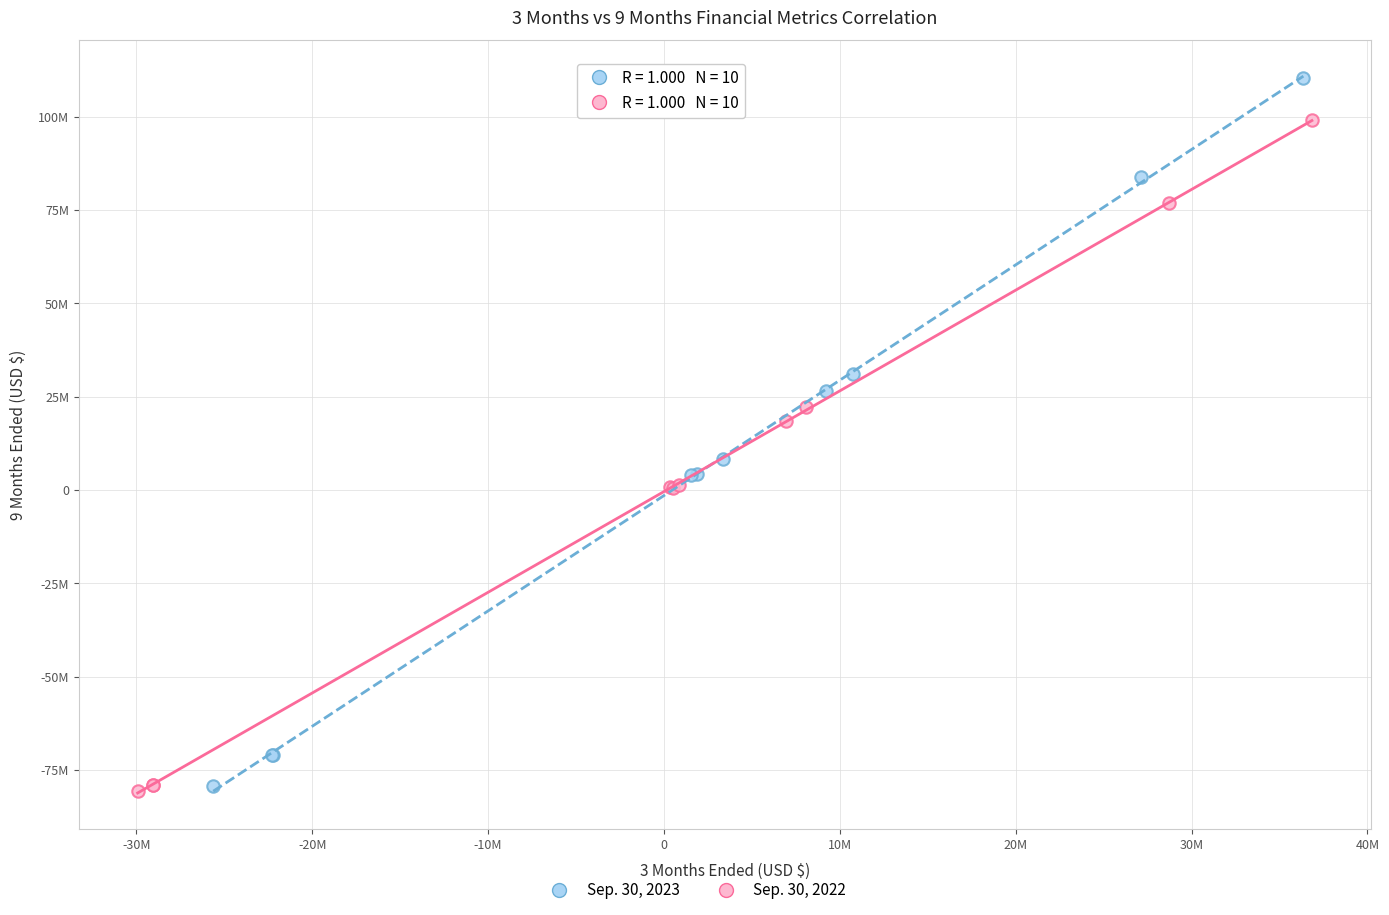

Which series has the widest spread of Y values?

Sep. 30, 2023